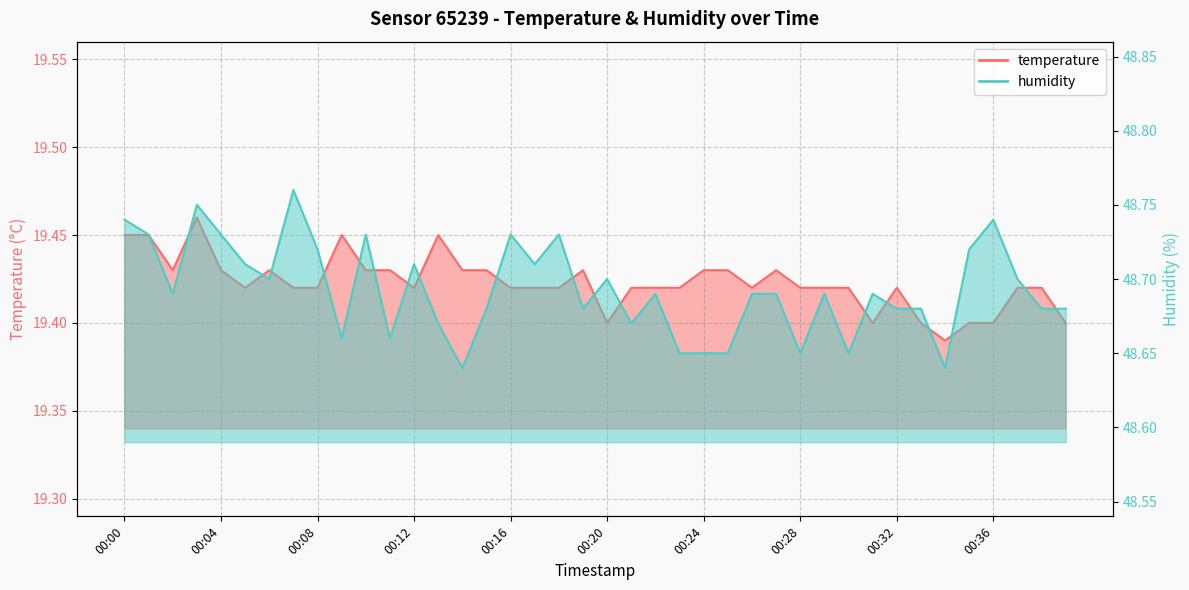

How many humidity values are between 48 and 49?

40